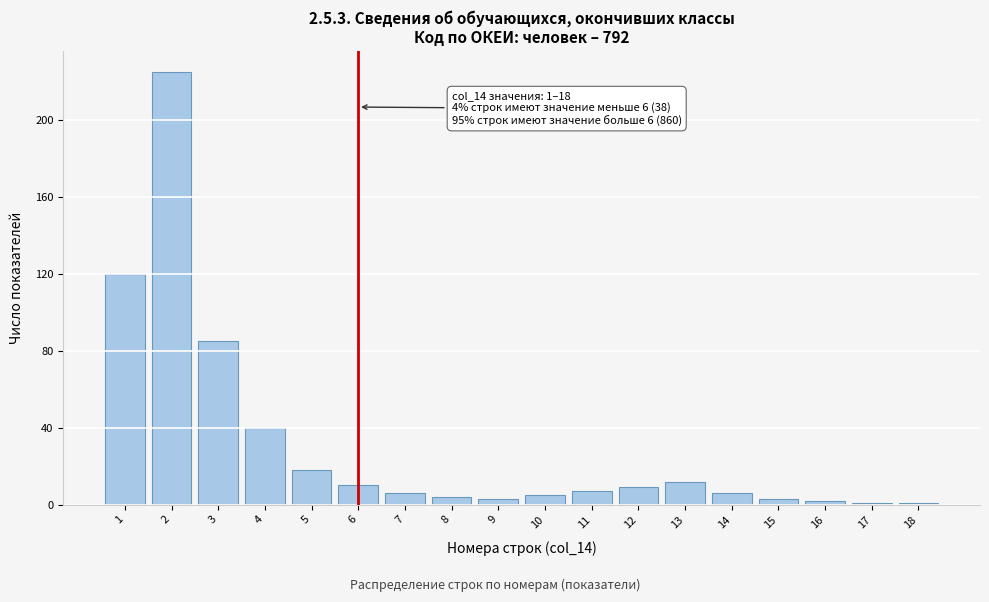

Reading left to right, list all the values displayed in this chart.

120	225	85	40	18	10	6	4	3	5	7	9	12	6	3	2	1	1